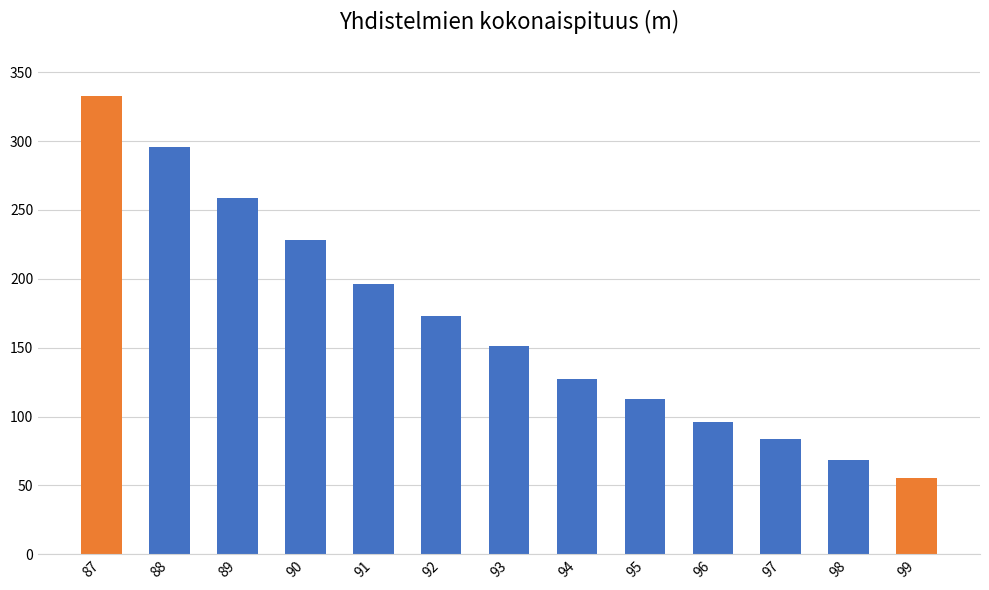

Between 93 and 95, which is larger?

93